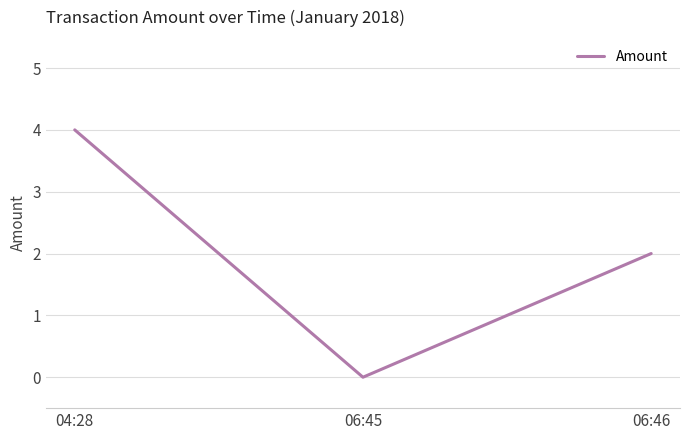

Reading left to right, what are all the values shown in this chart?

04:28=4	06:45=0	06:46=2